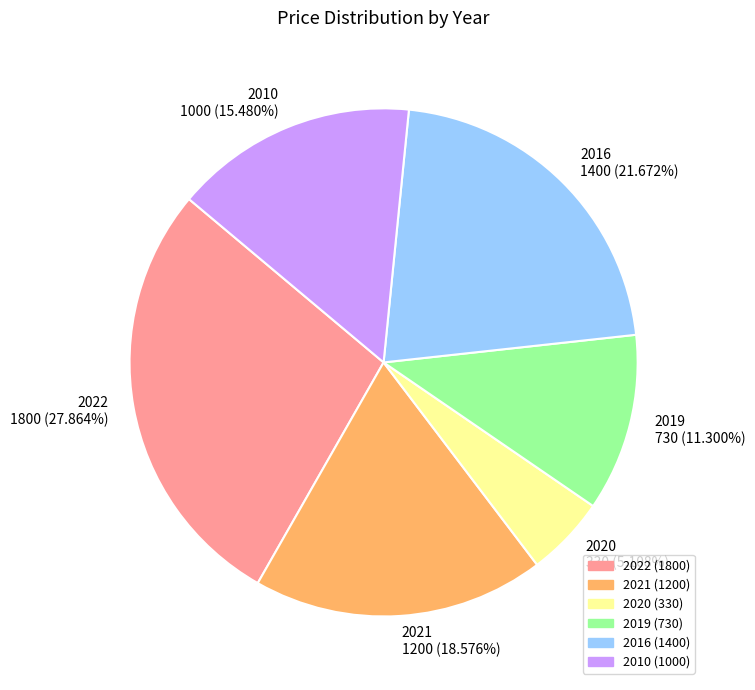

To the nearest percent, what is the average slice percentage?

17%